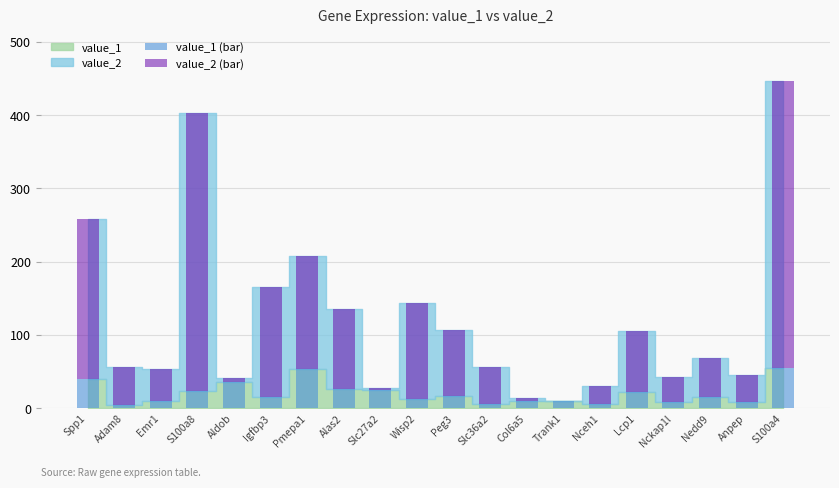

What is the sum of all value_1 (bar) values?

405.8